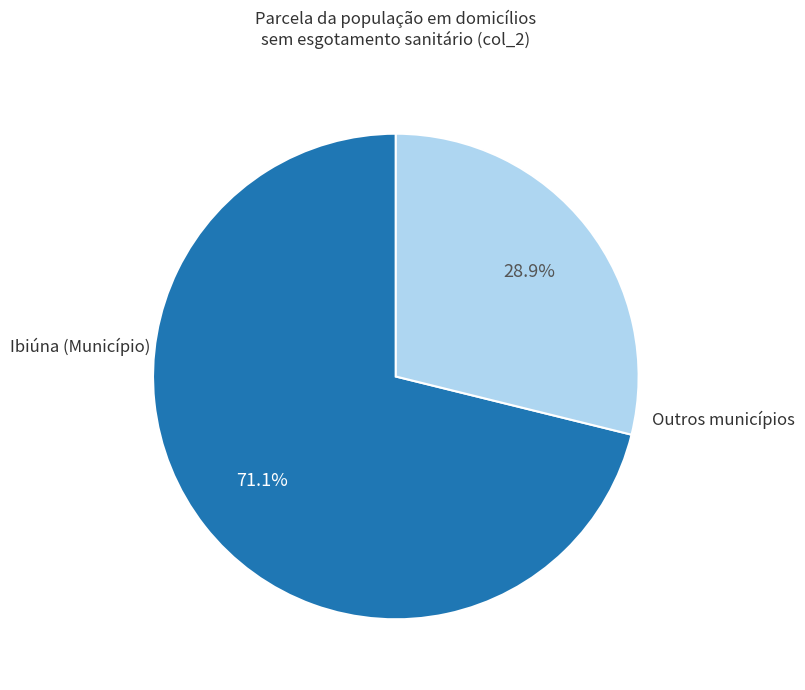

Is there any slice that represents more than half of the pie?

Yes